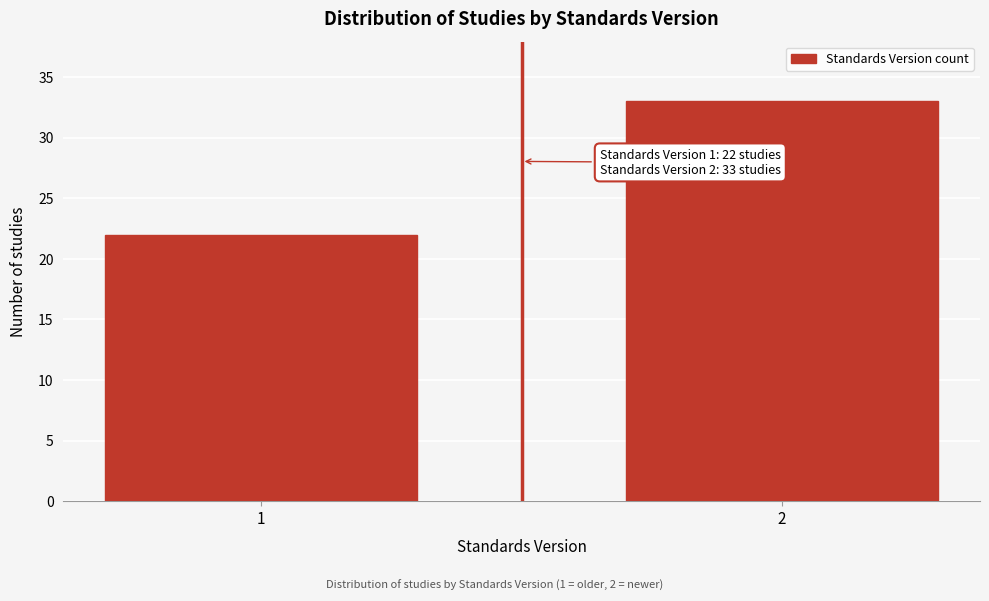

Reading left to right, extract all data points from this chart.

1=22	2=33